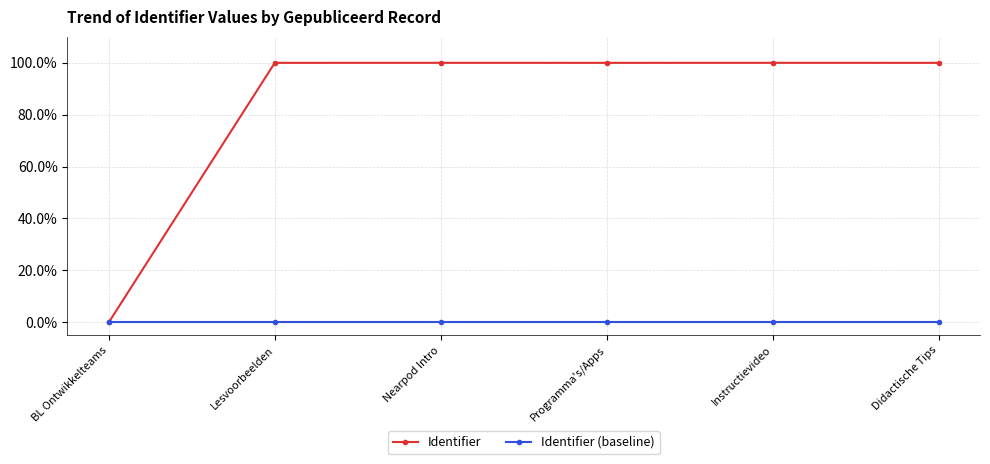

Which series has the largest total across all categories?

Identifier